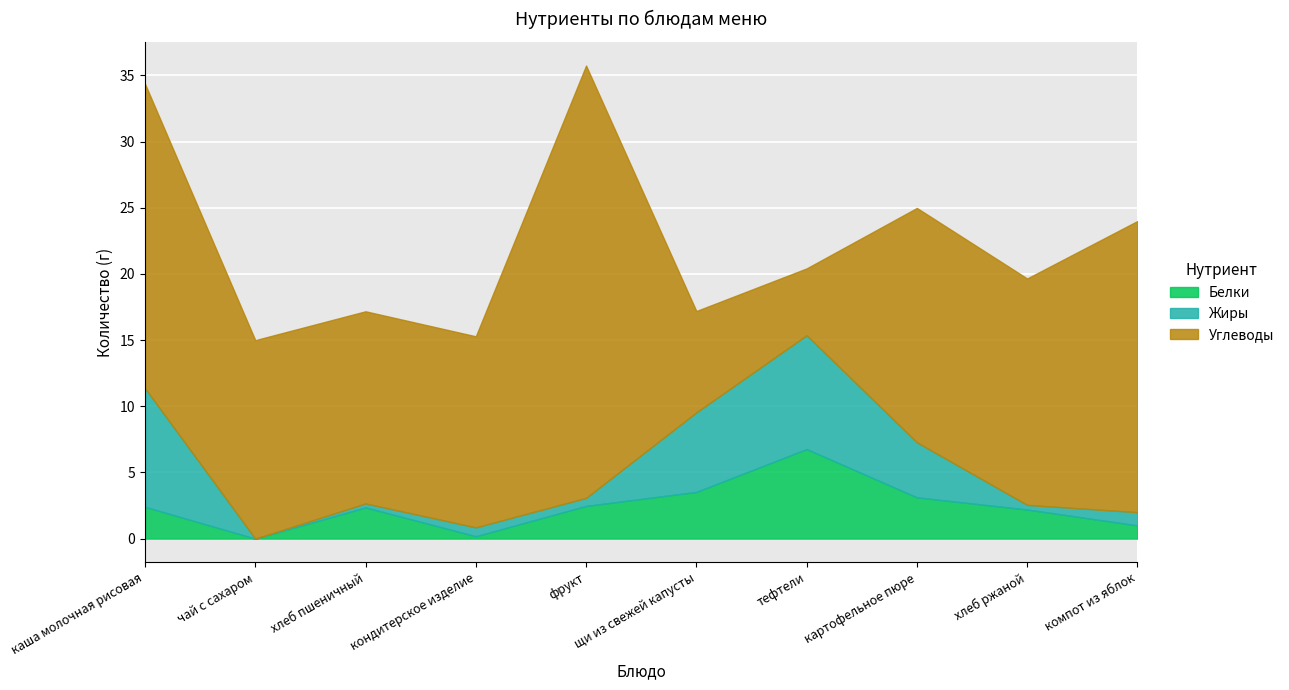

How many data points does each series have?

10